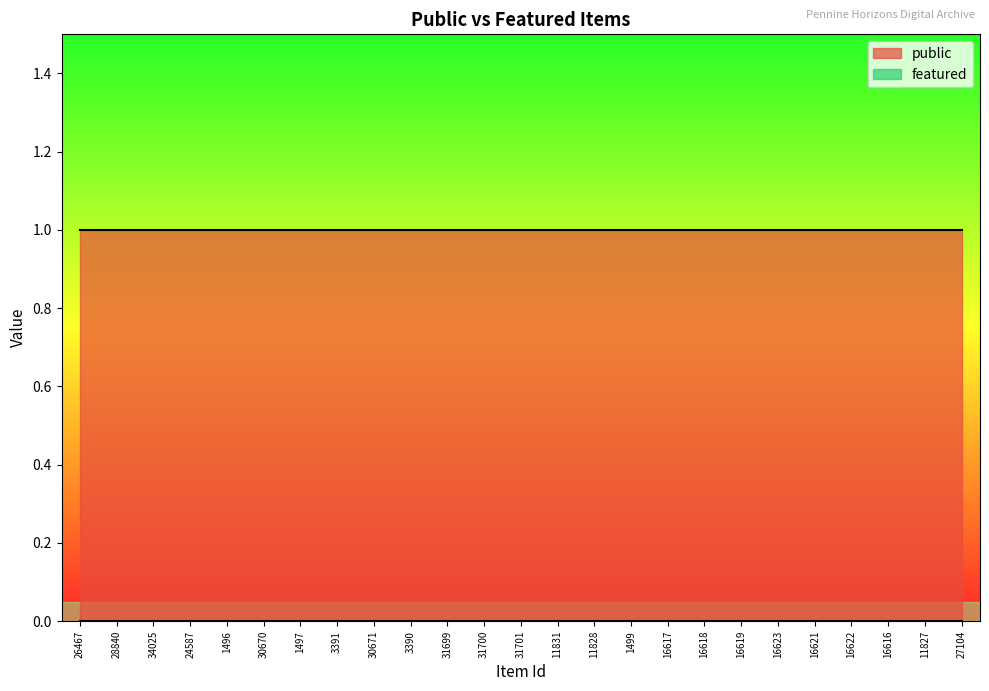

Rank the series by their maximum value, from lowest to highest.

featured, public